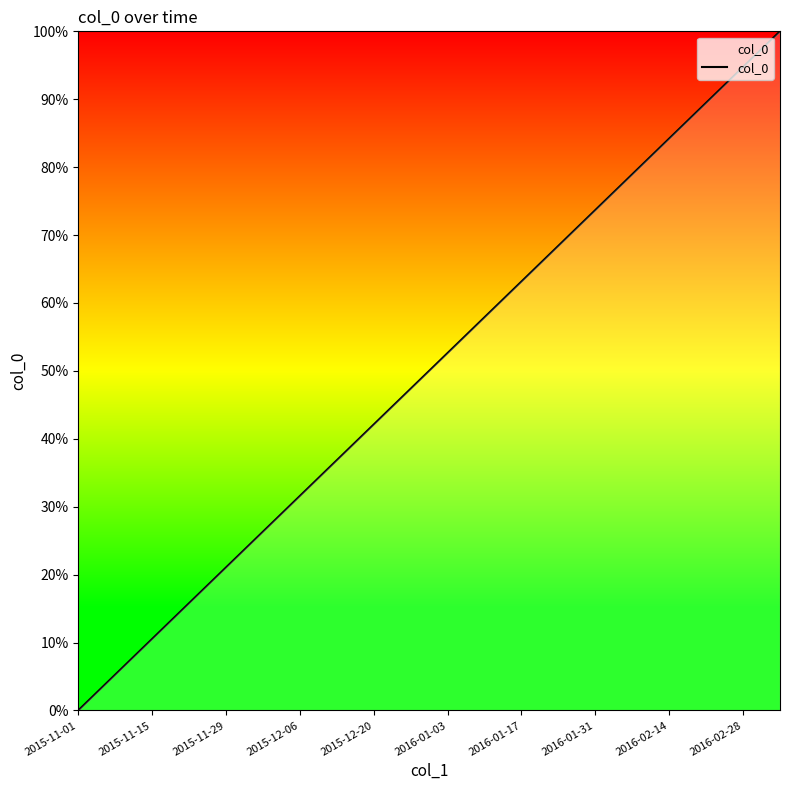

What is the difference between the maximum and minimum values?

100.0